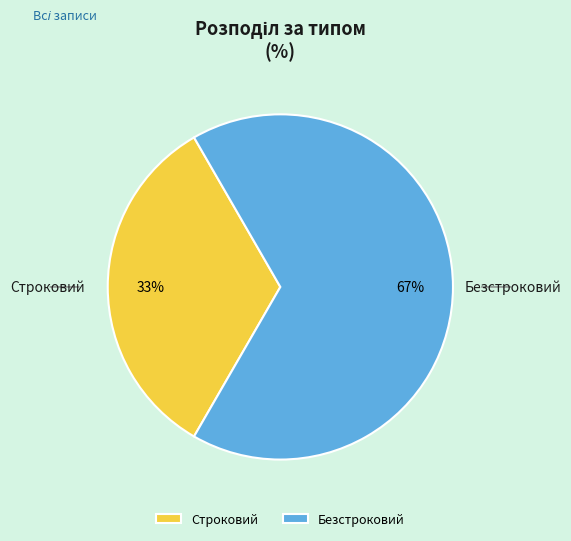

Between Безстроковий and Строковий, which is larger?

Безстроковий